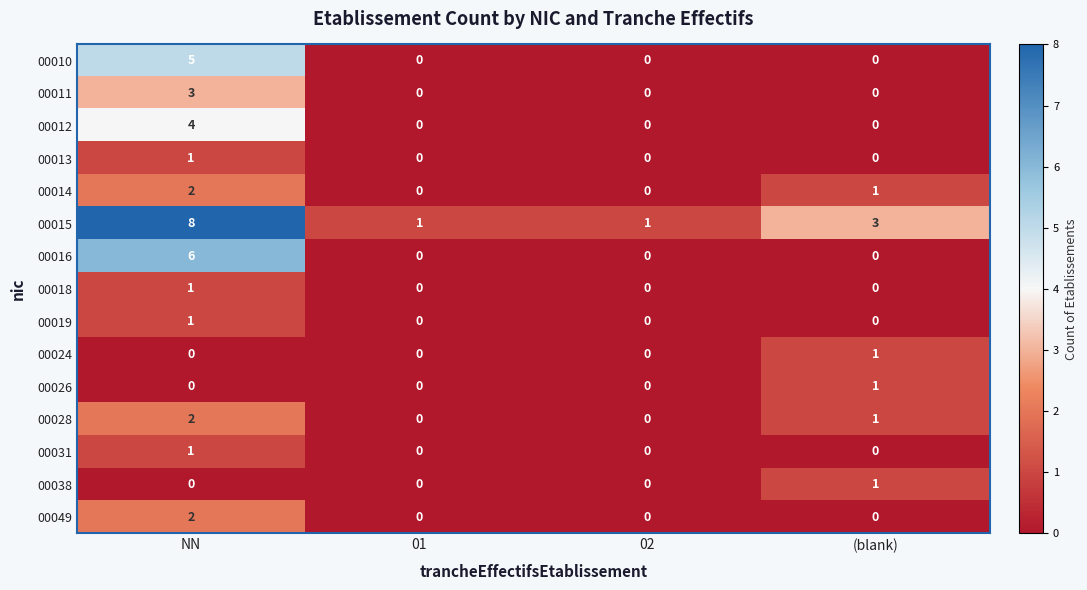

How many 00014 values are between 0 and 2?

4